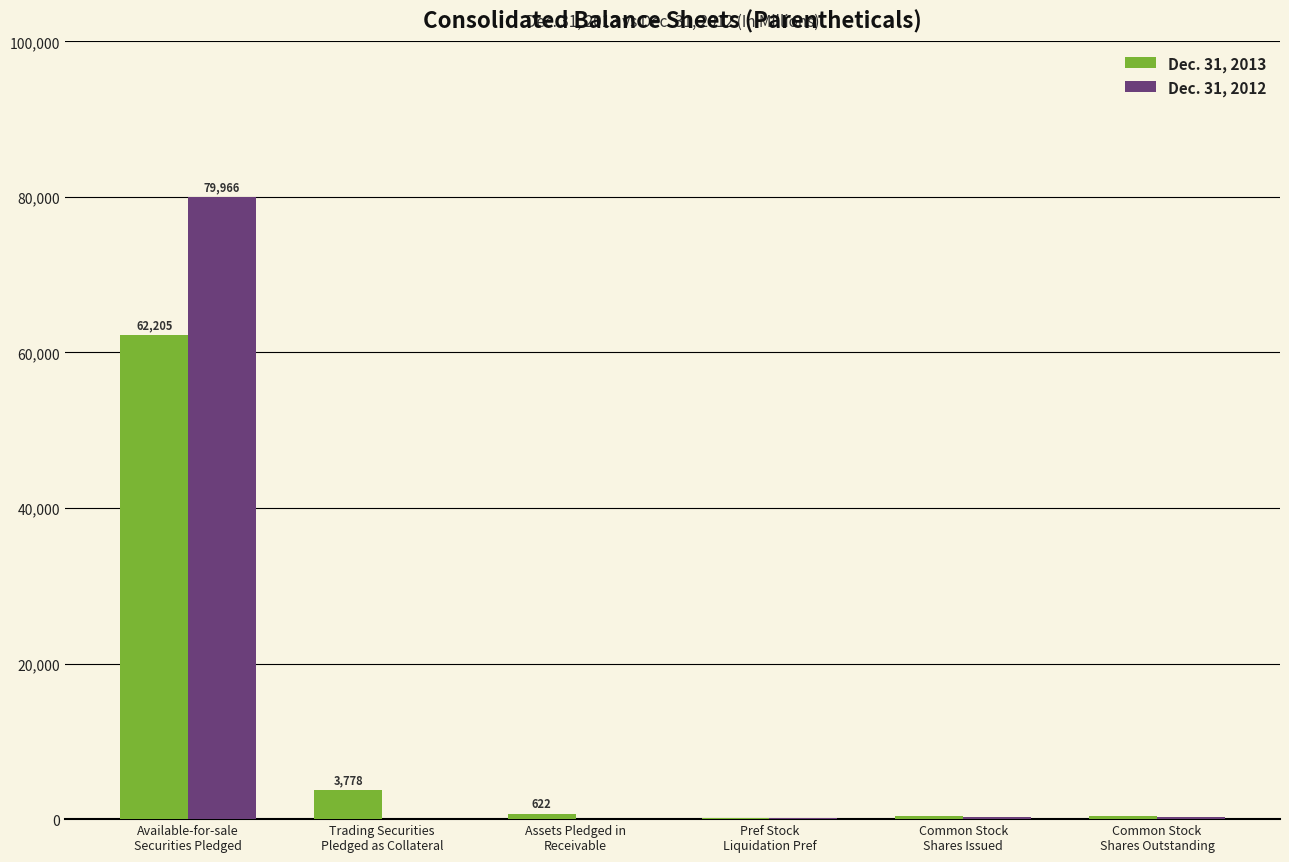

What are all the series names shown in the legend?

Dec. 31, 2013, Dec. 31, 2012